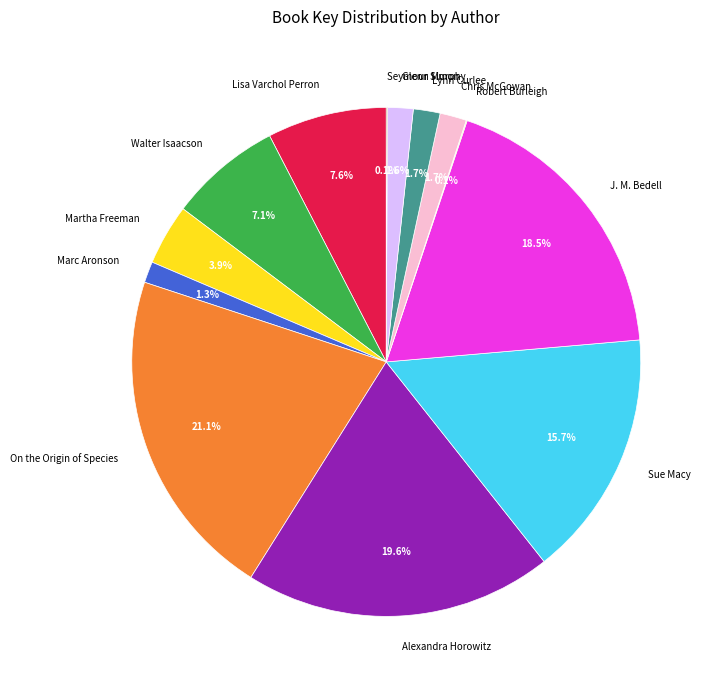

Is there a majority slice in this chart?

No